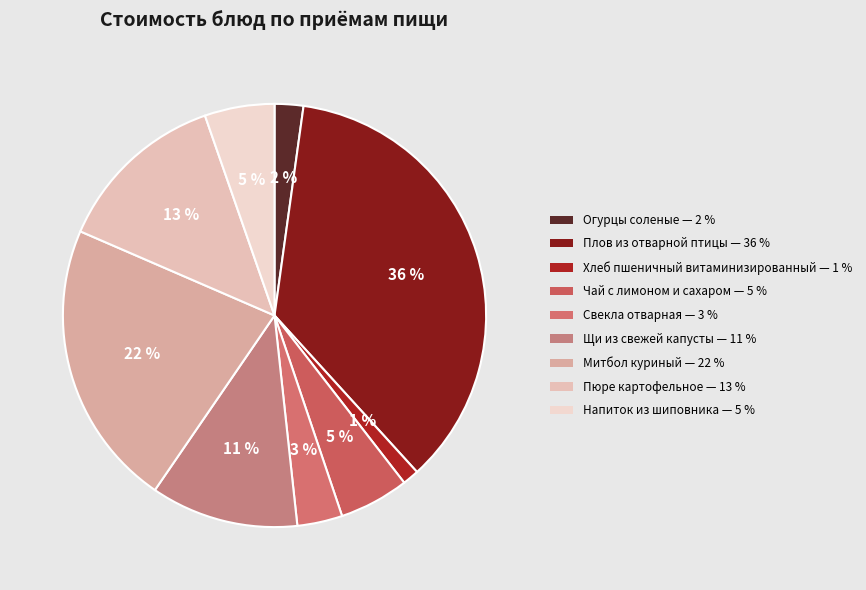

Which category has the smallest portion of the pie?

Хлеб пшеничный витаминизированный (хлеб)